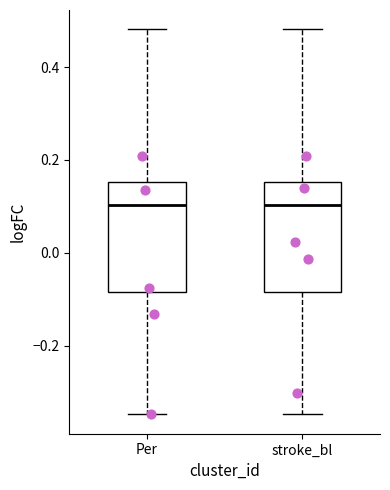

Reading left to right, read every box against the y-axis: the position of its median line, the range the box covers, and the ends of its whiskers. The values are not printed on the chart, so give them approximately, as read against the axis.

Per: median 0.10, box -0.08 to 0.16, whiskers -0.34 to 0.48
stroke_bl: median 0.10, box -0.08 to 0.16, whiskers -0.34 to 0.48